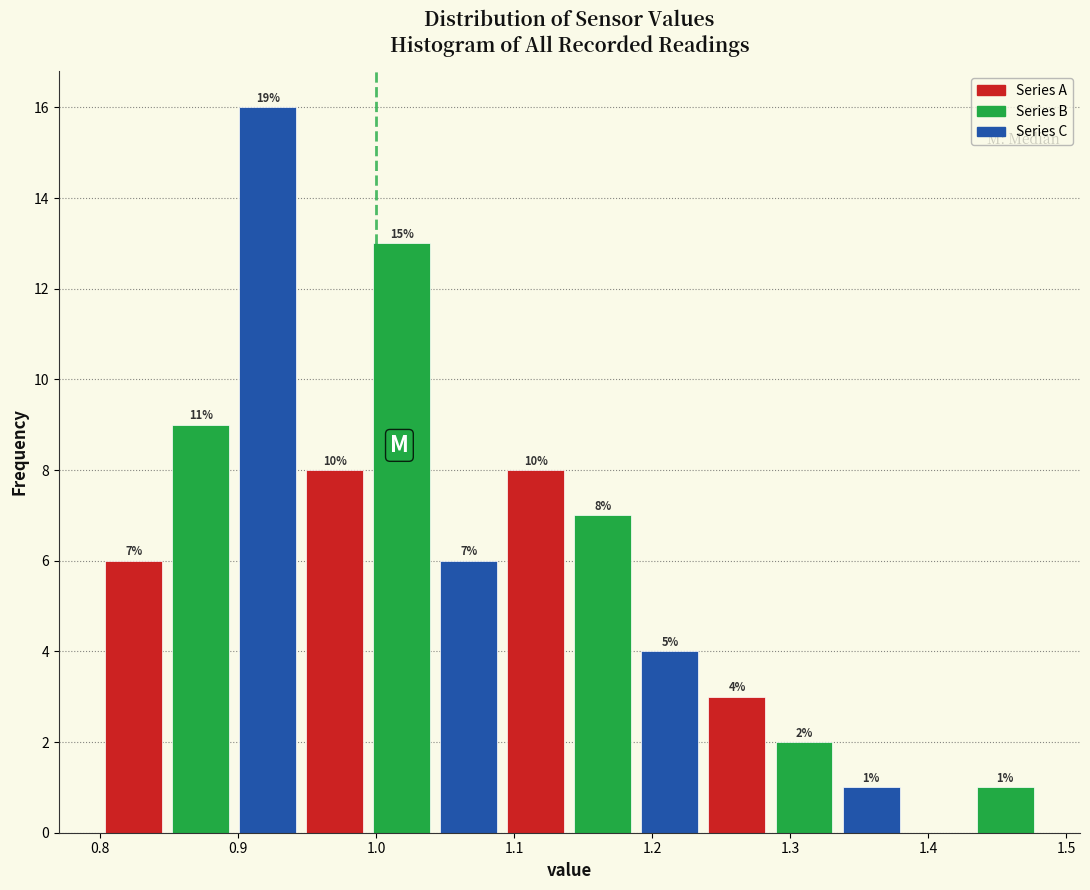

Which range on the x-axis has the tallest bar?

0.90 to 0.95